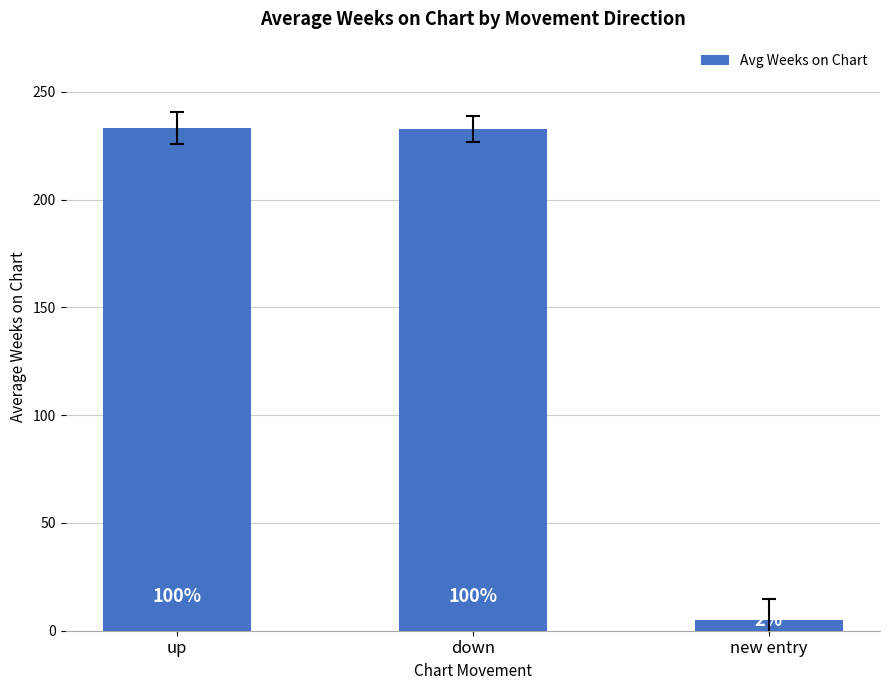

What is the difference between the maximum and minimum values?

228.6